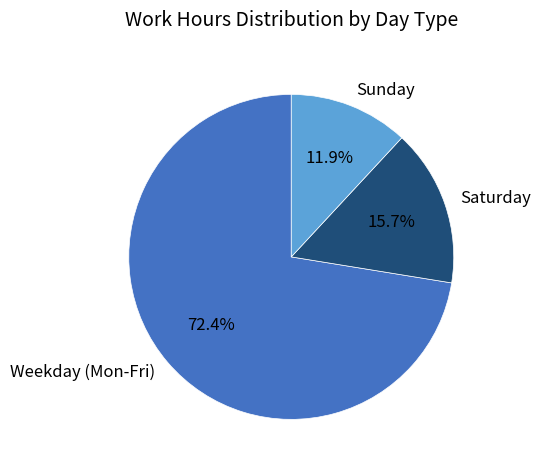

How many segments does this pie chart have?

3